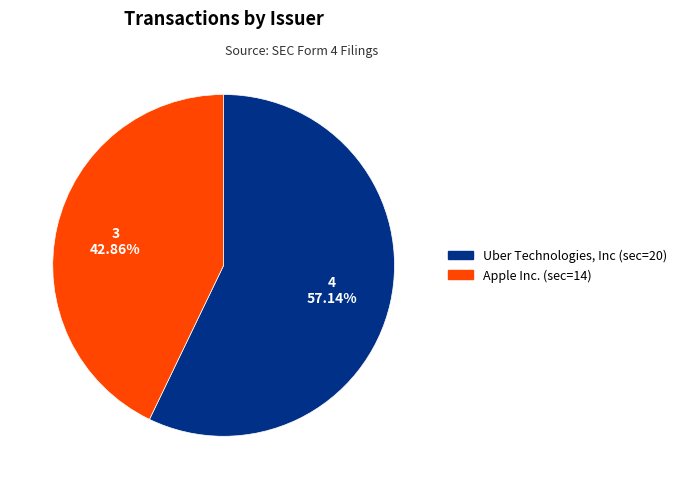

Which category accounts for the majority?

Uber Technologies, Inc (sec=20)